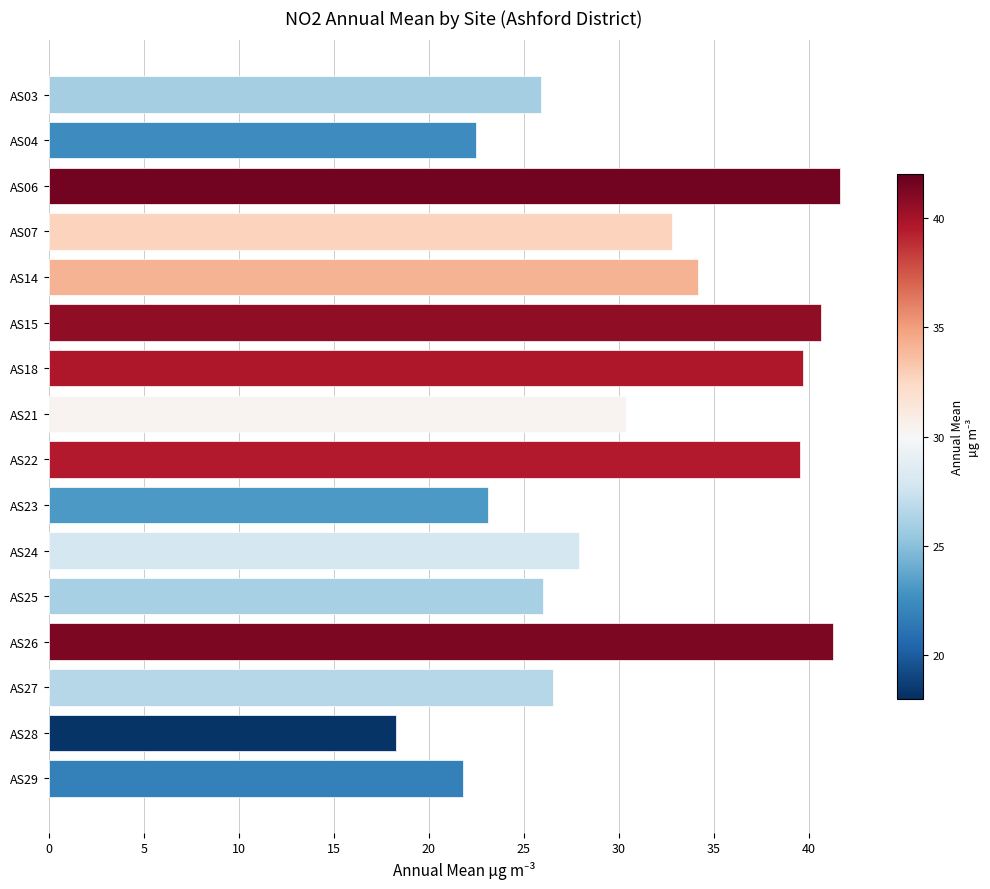

What is the sum of all values?

491.9